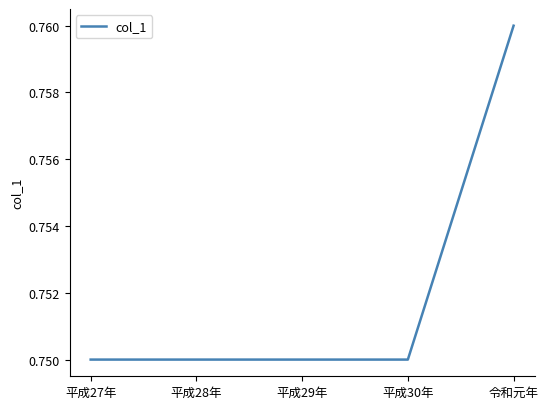

Between 平成29年 and 令和元年, which is larger?

令和元年